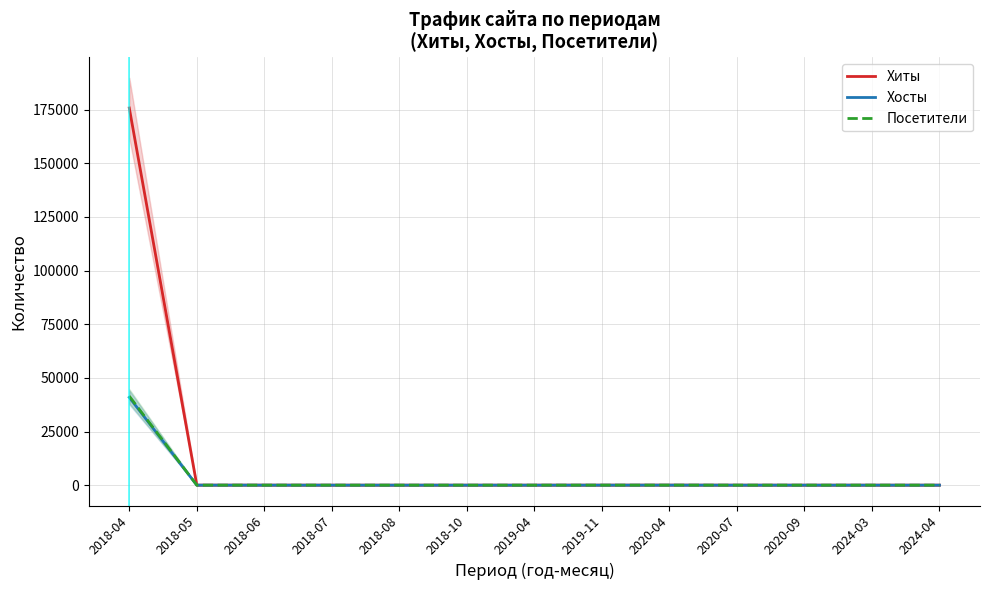

What is the label of the 8th point from the left?

2019-11